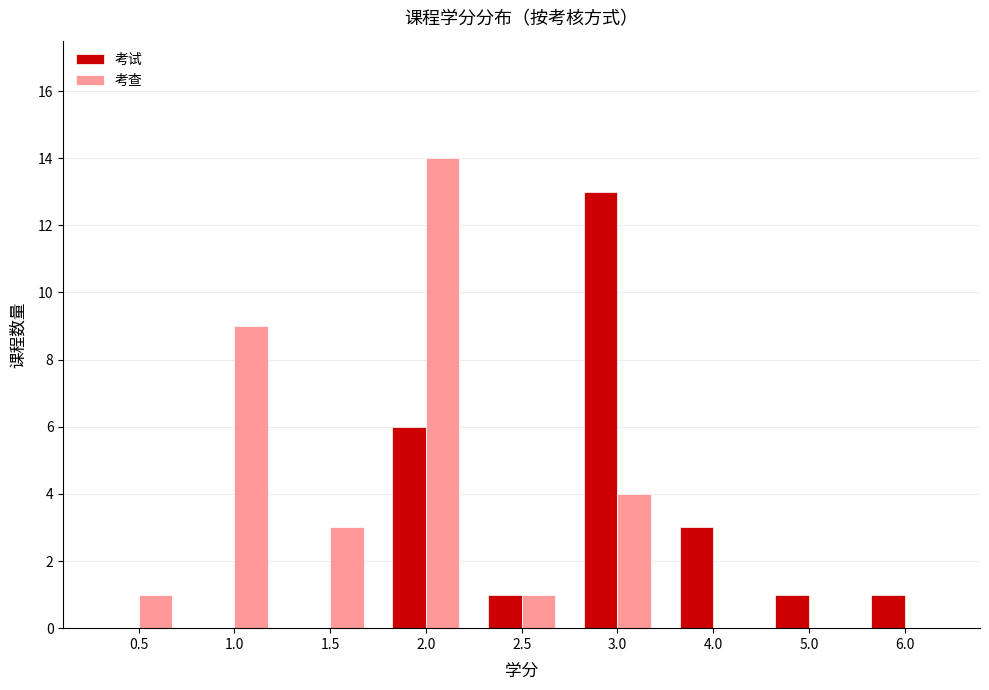

The value of 考查 at 3.0 is 4. True or false?

True